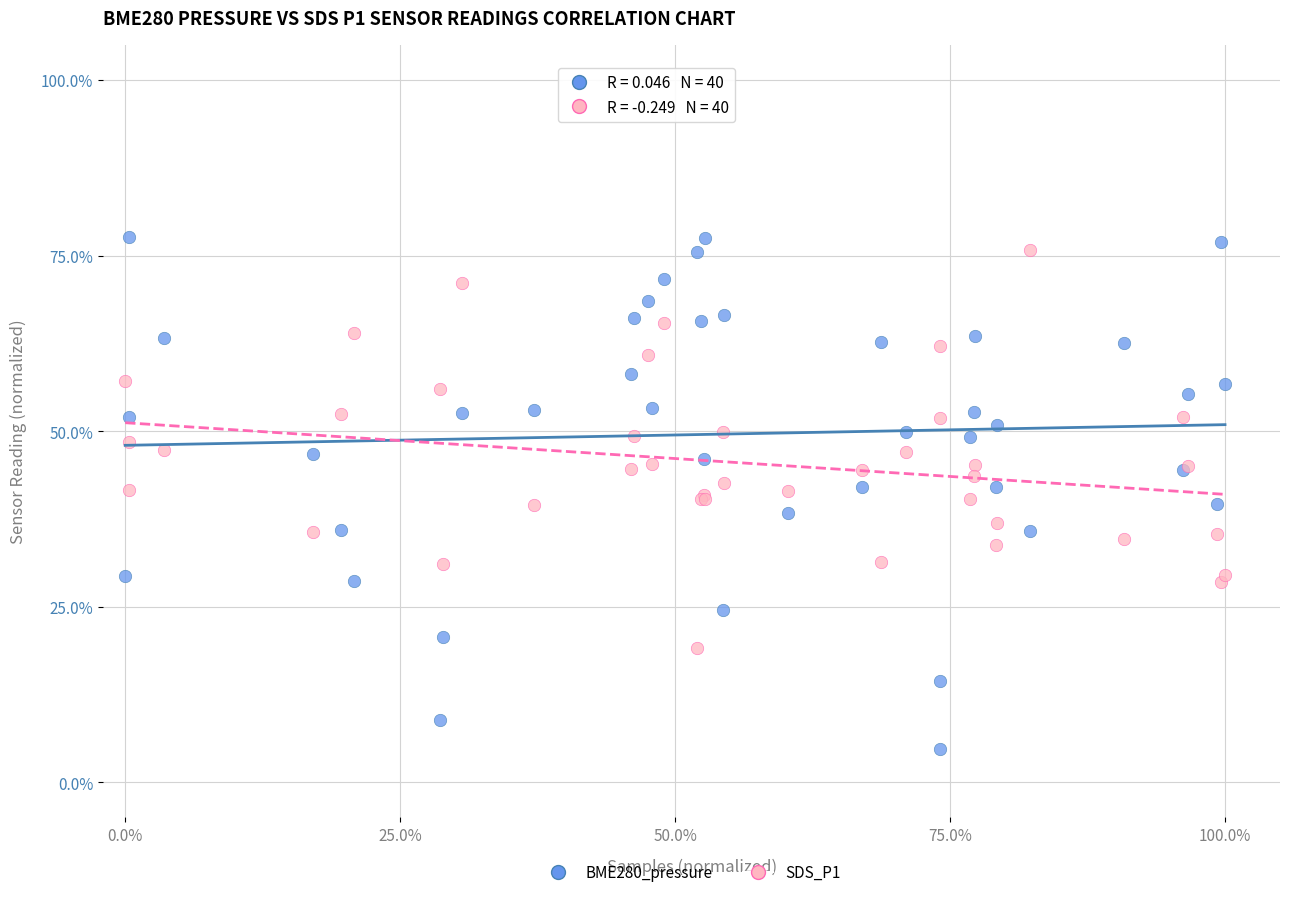

What is the X range (max minus min) for the scatter plot?

100.0